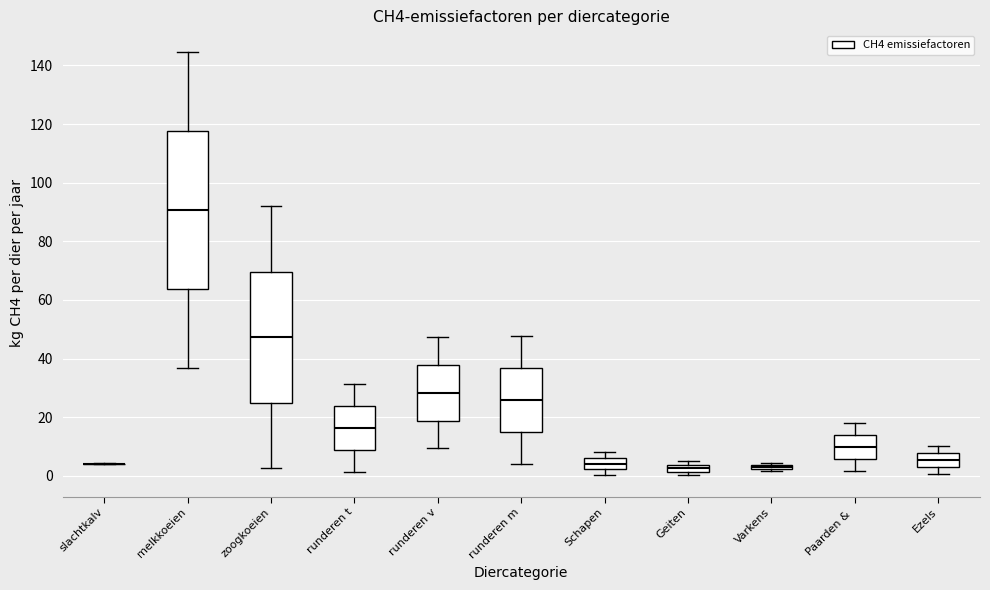

Comparing the boxes themselves (not the whiskers), which one is the tallest?

melkkoeien